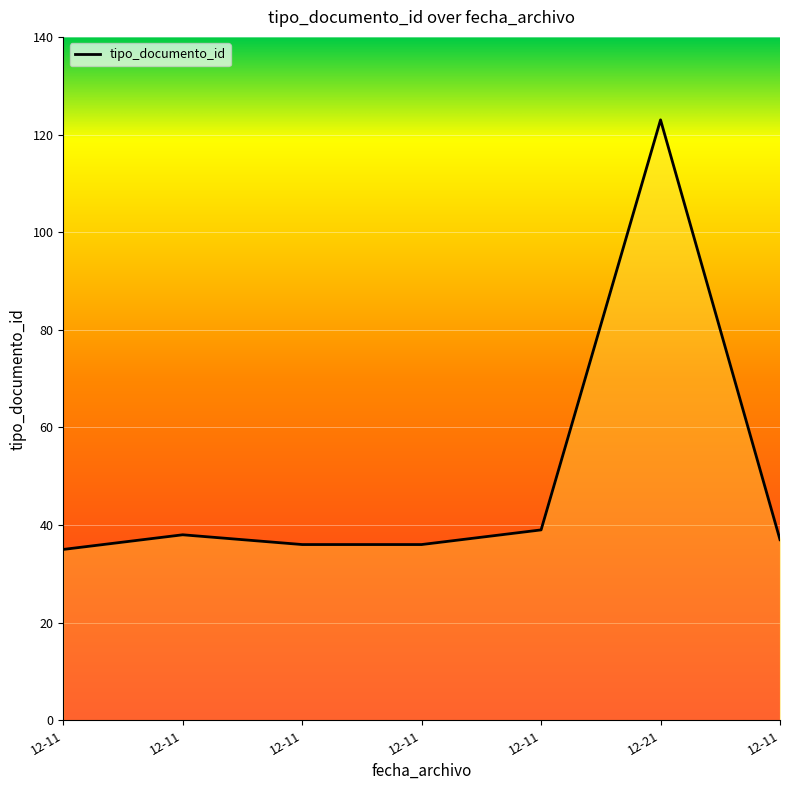

Reading left to right, transcribe all the data shown in this chart.

35	38	36	36	39	123	37